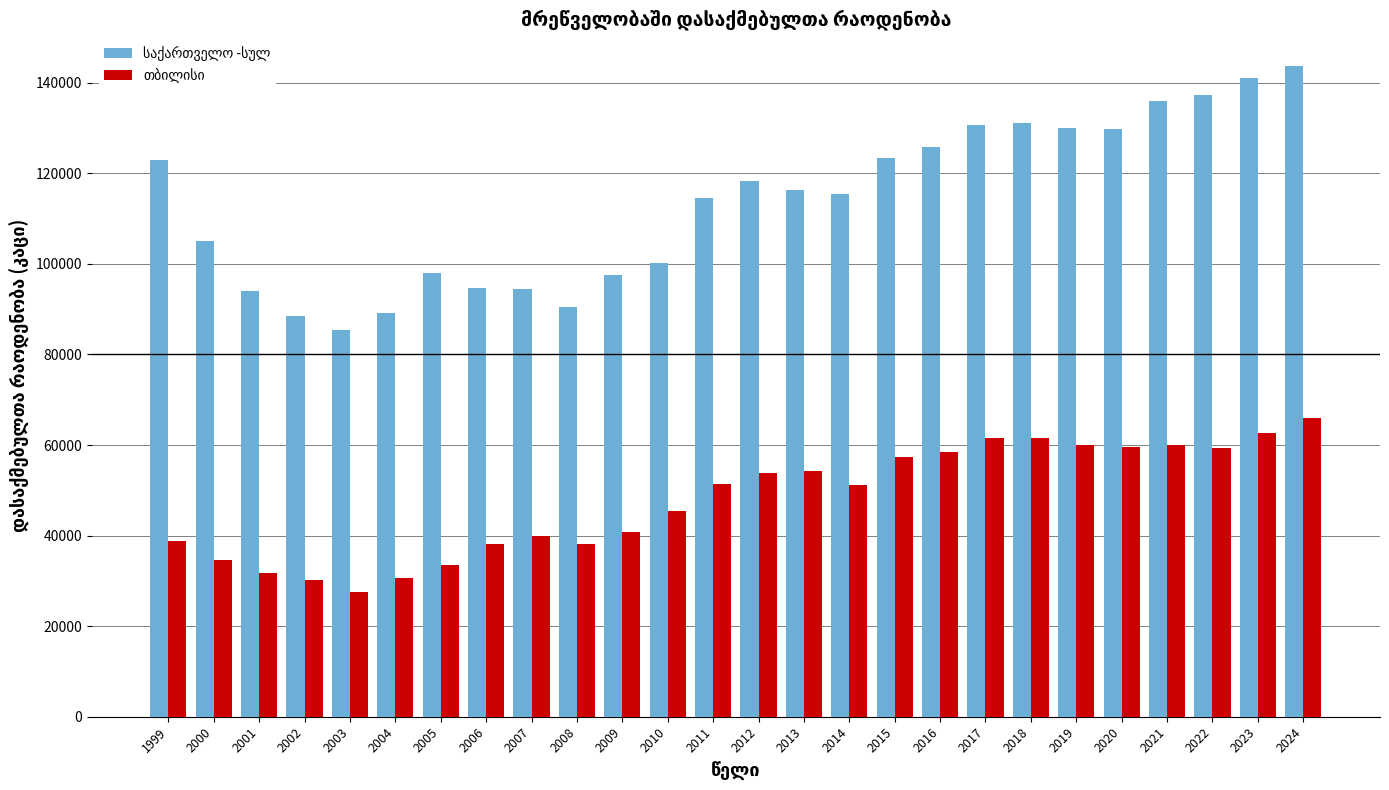

At which category is the sum across all series the highest?

2024